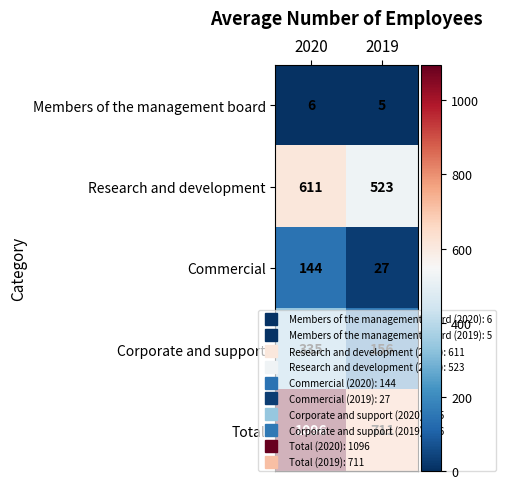

What is the greatest value displayed?

1096